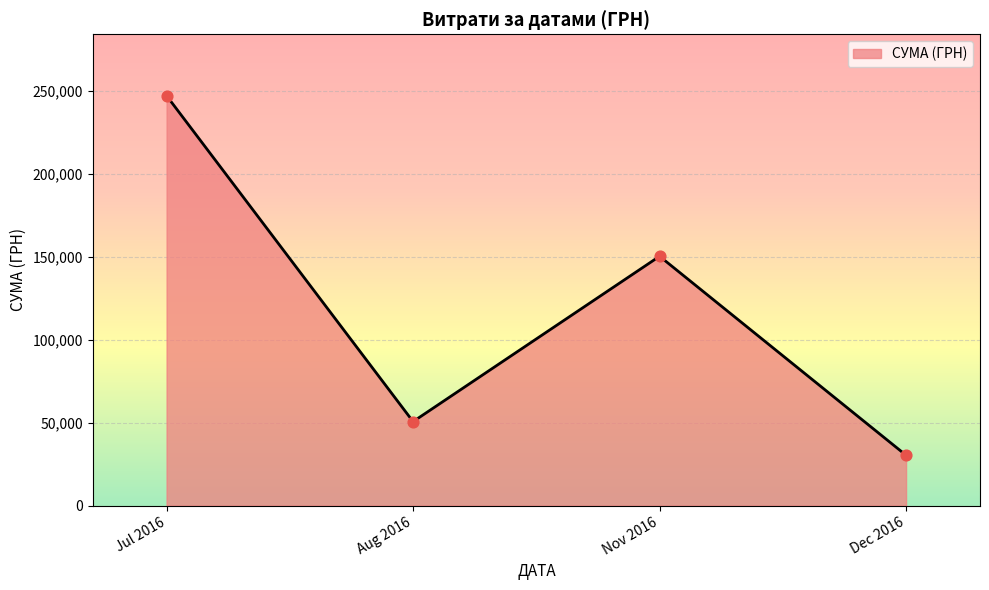

What is the change in value from Jul 2016 to Aug 2016?

-196304.1